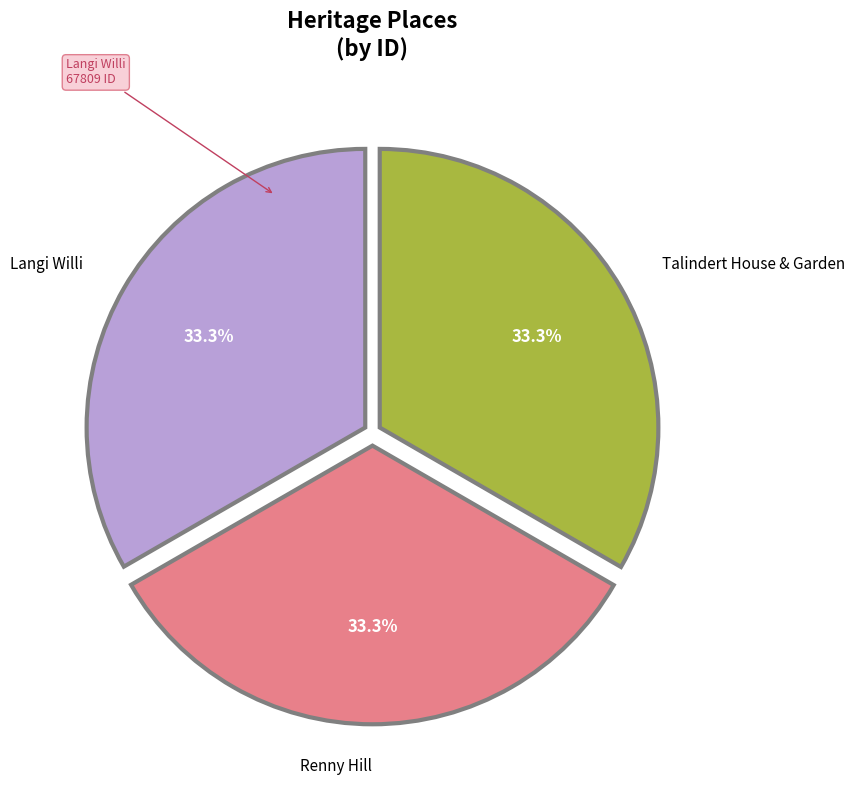

Count the number of slices in the pie.

3